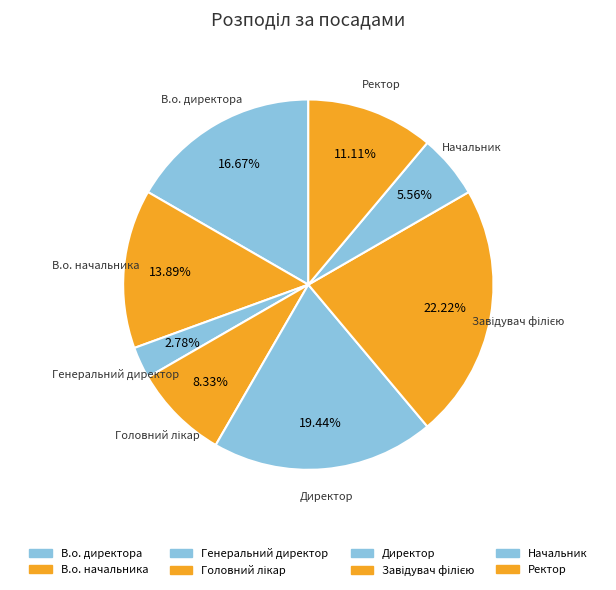

To the nearest percent, what portion does Завідувач філією represent?

22%